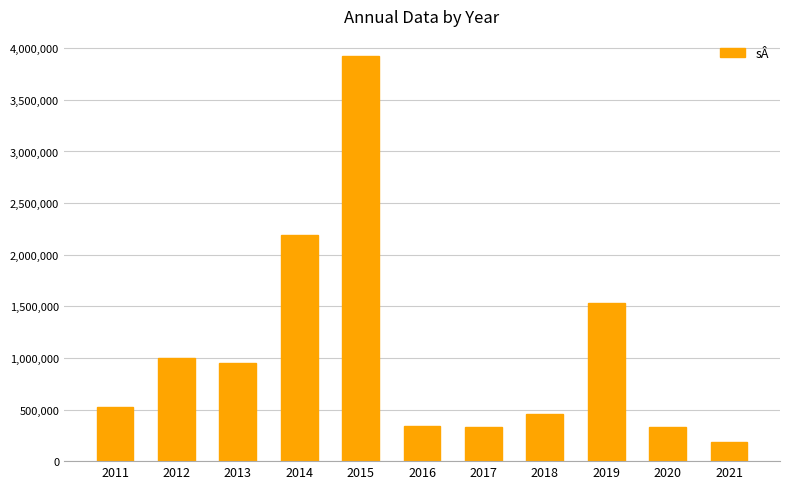

What is the difference between the values at 2021 and 2019?

1342500